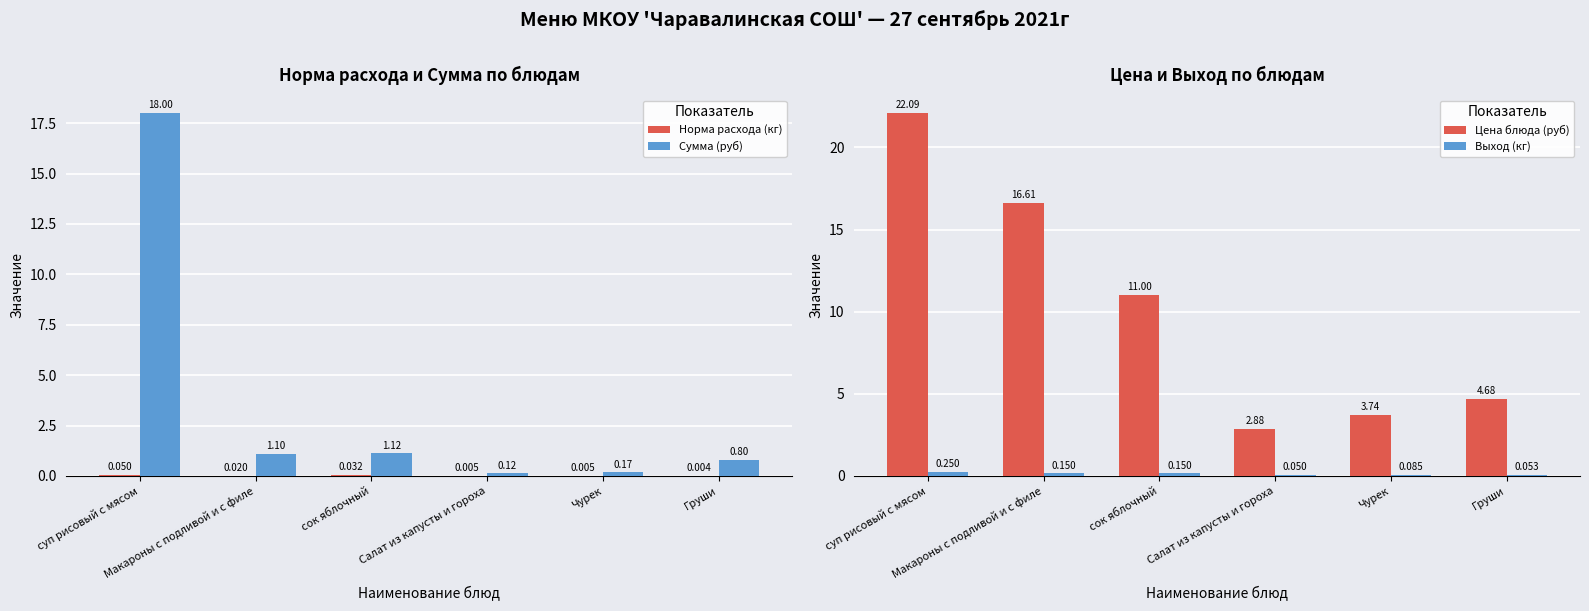

At which category is the sum across all series the highest?

суп рисовый с мясом